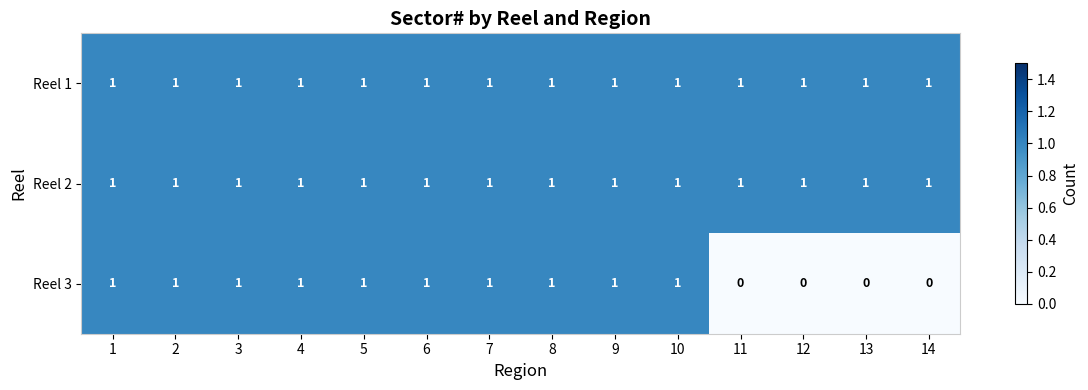

Which series has the largest range (max minus min)?

Reel 3